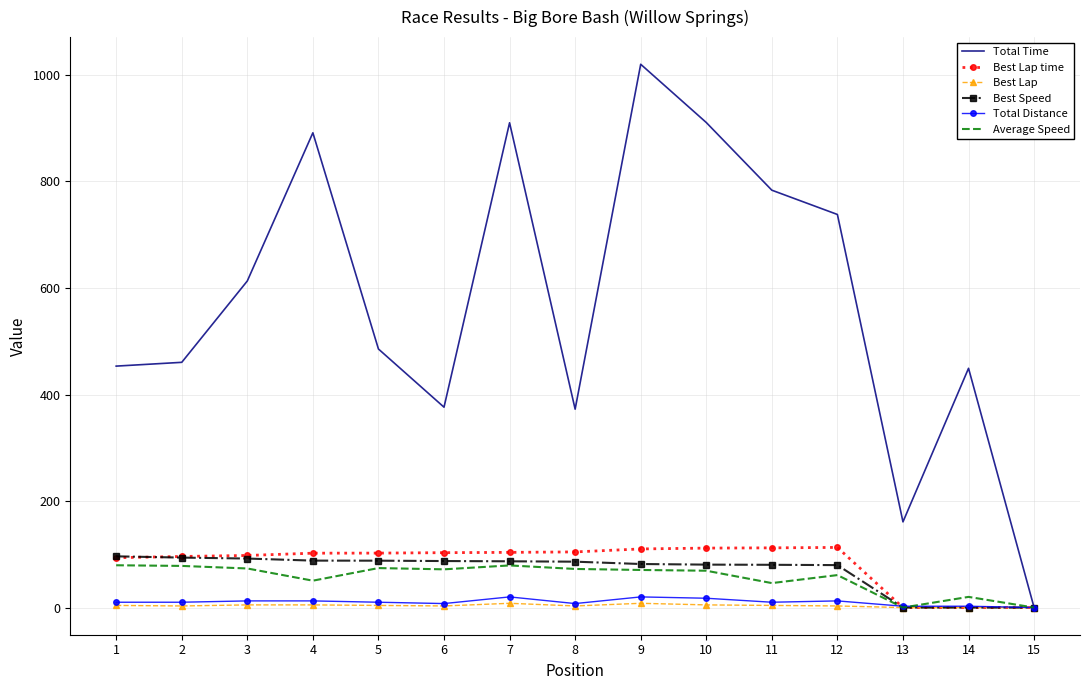

Which series has the largest range (max minus min)?

Total Time